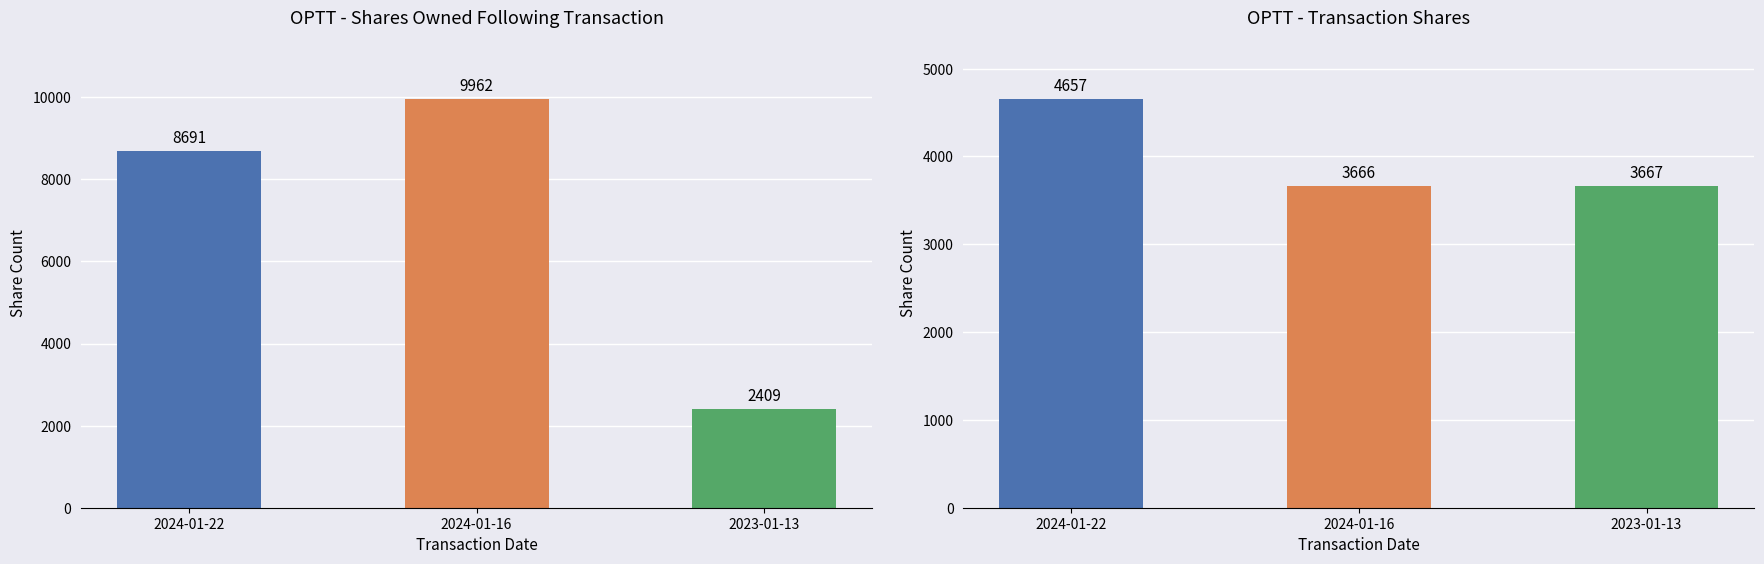

List the series in order of their overall mean, highest first.

sharesOwnedFollowingTransaction, transactionShares